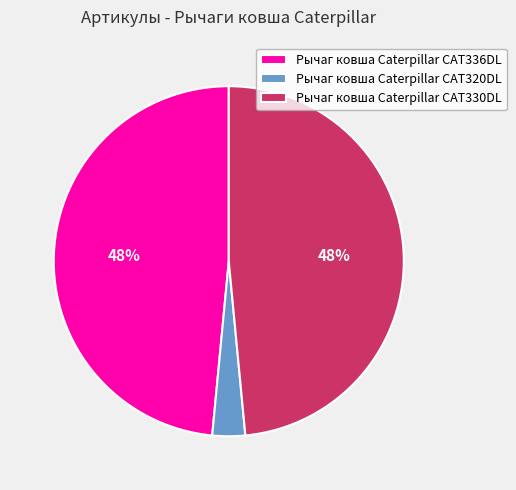

What percentage is the Рычаг ковша Caterpillar CAT320DL slice, to the nearest percent?

3%